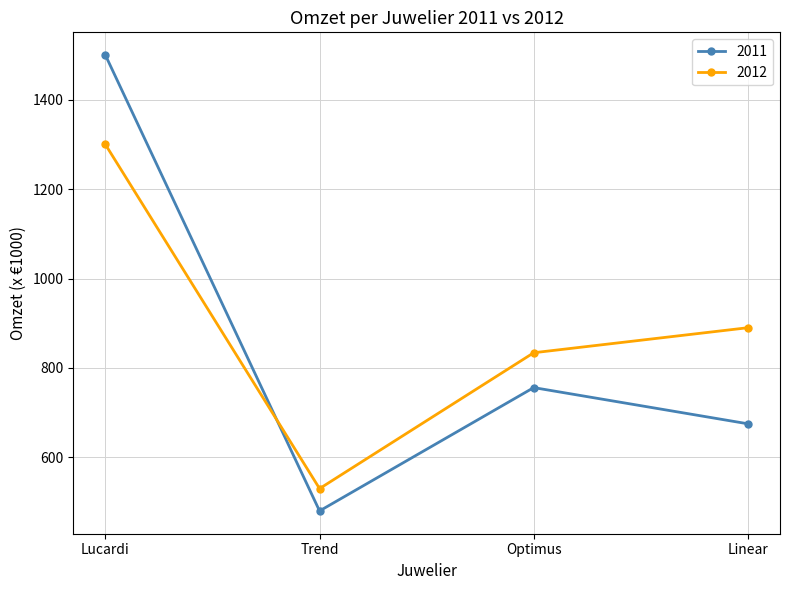

What is the label of the 1st point from the right?

Linear